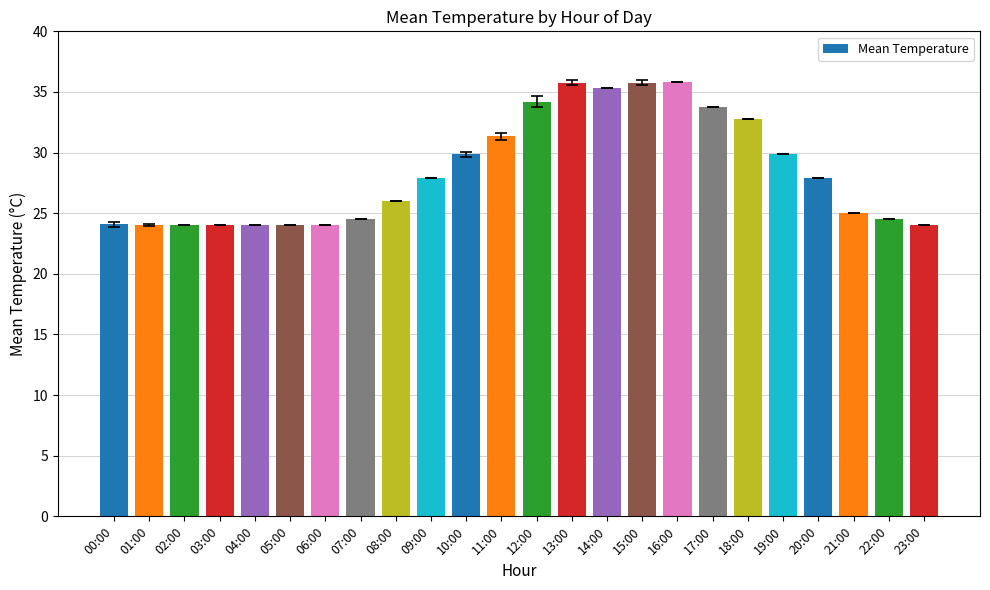

What is the change in value from 09:00 to 13:00?

+7.9